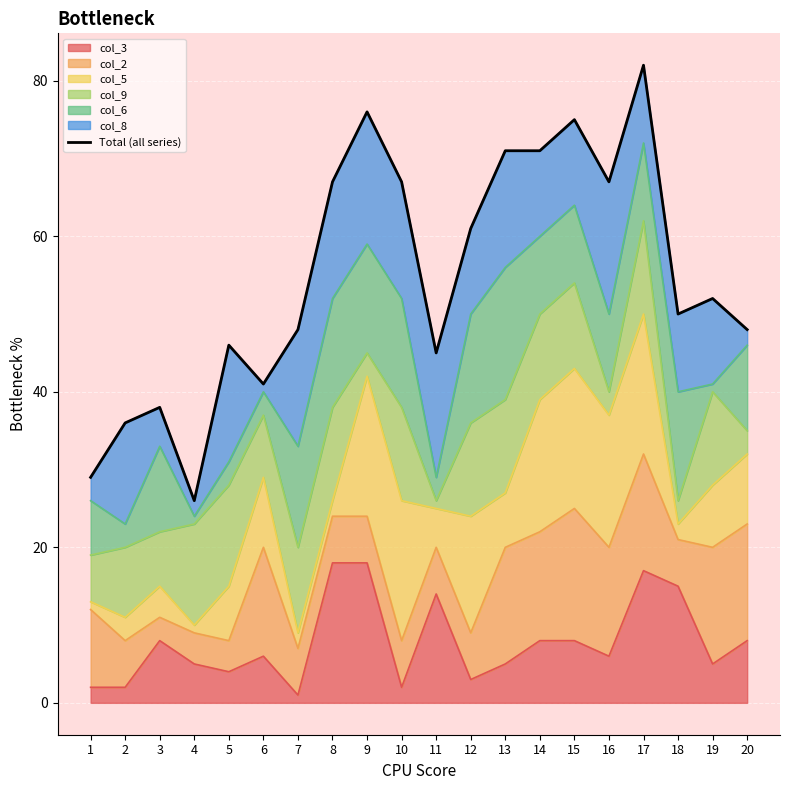

Is it true that col_3 equals 5 at 19?

True